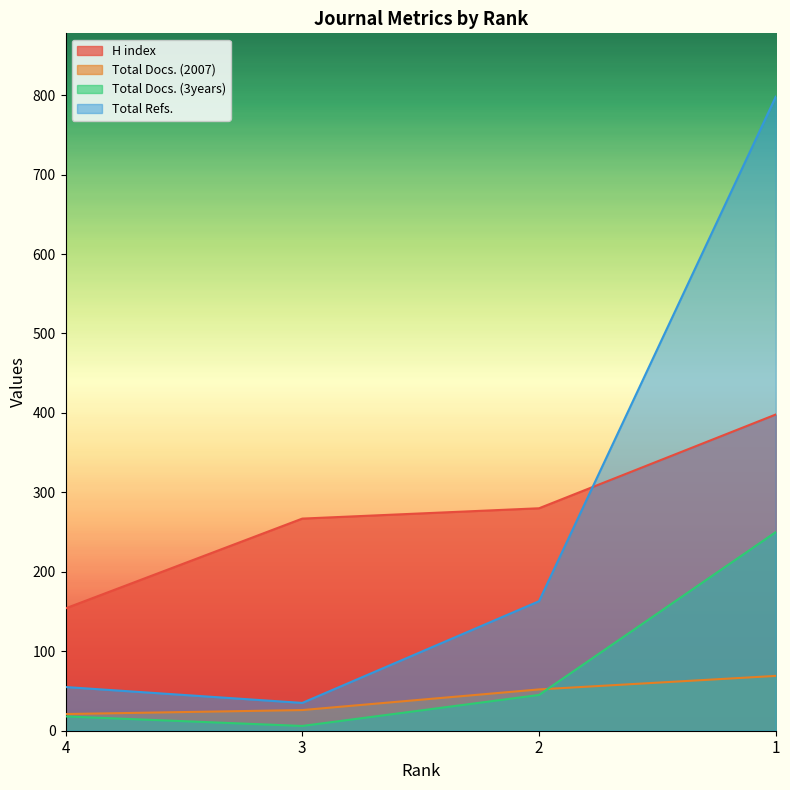

What is the value of the H index point at the 3rd from the left?

280